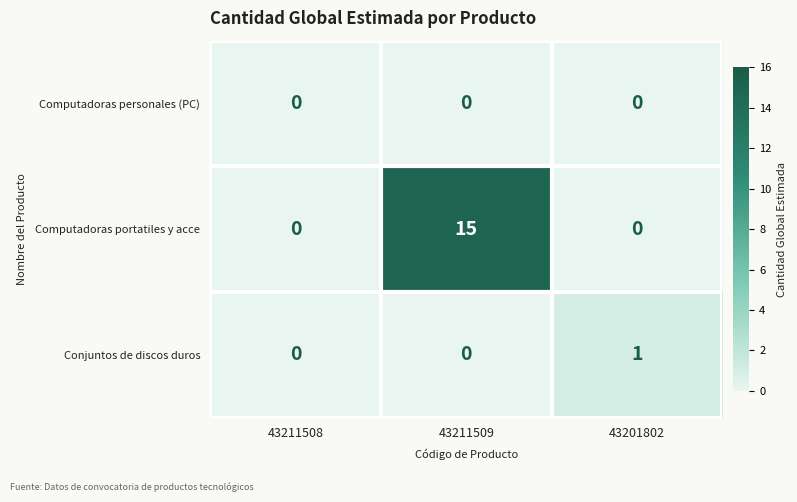

True or false: Conjuntos de discos duros has a value of 0 at 43211508.

True